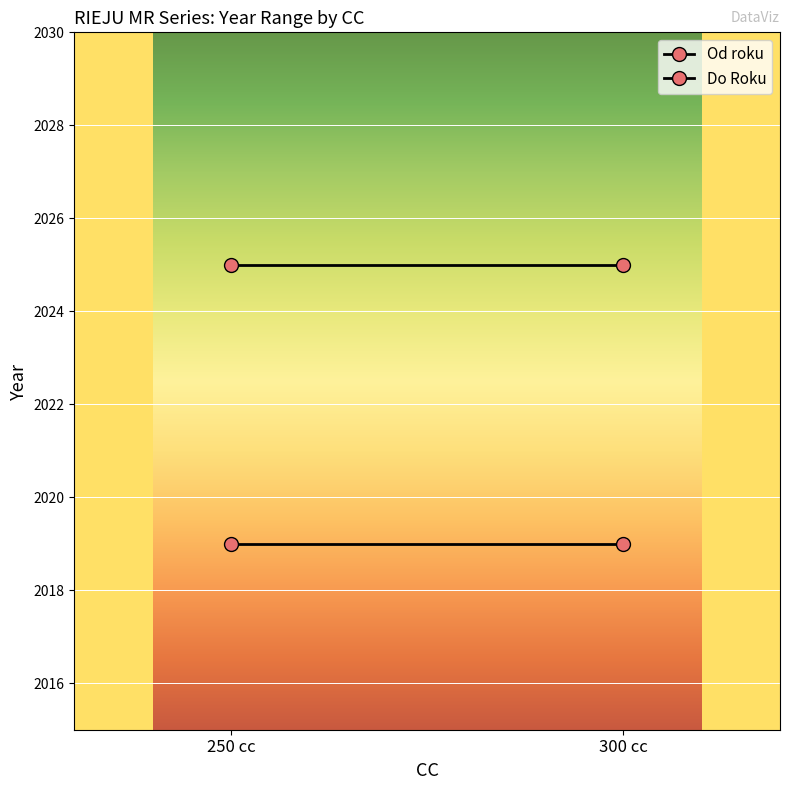

At which label is Od roku closest to 2019?

250 cc